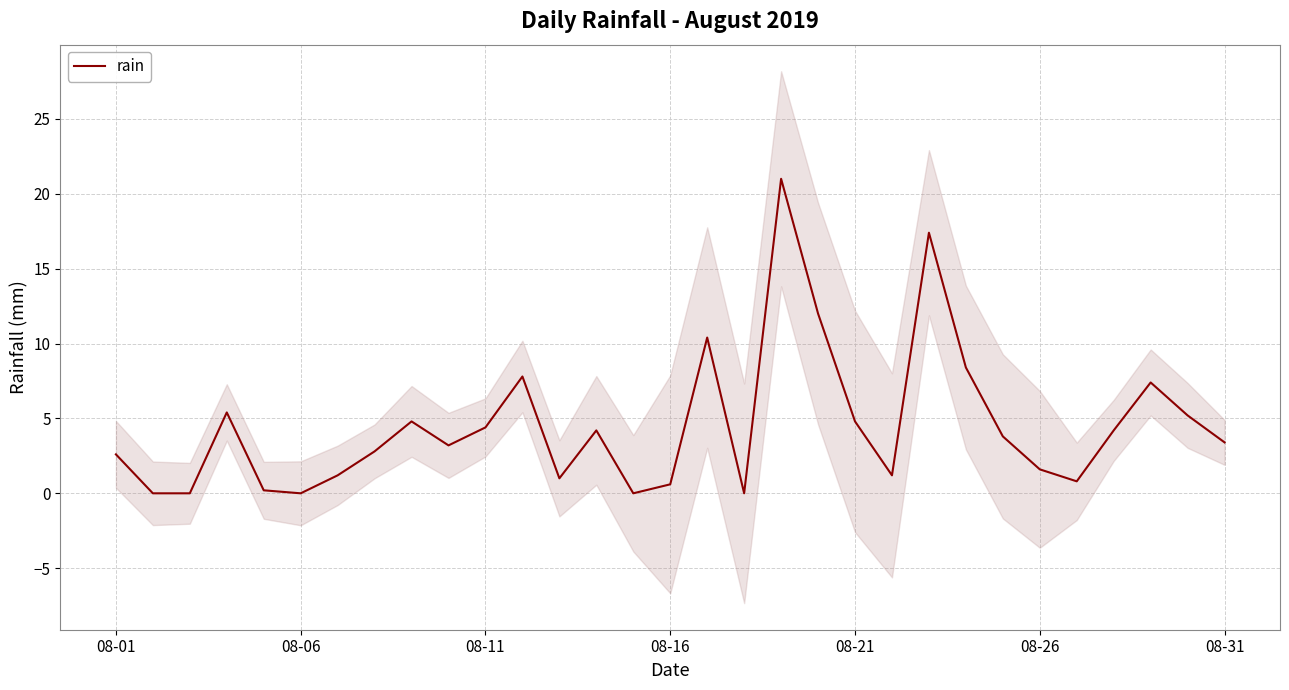

Reading right to left, list all the values displayed in this chart.

3.4	5.2	7.4	4.2	0.8	1.6	3.8	8.4	17.4	1.2	4.8	12.0	21.0	0.0	10.4	0.6	0.0	4.2	1.0	7.8	4.4	3.2	4.8	2.8	1.2	0.0	0.2	5.4	0.0	0.0	2.6